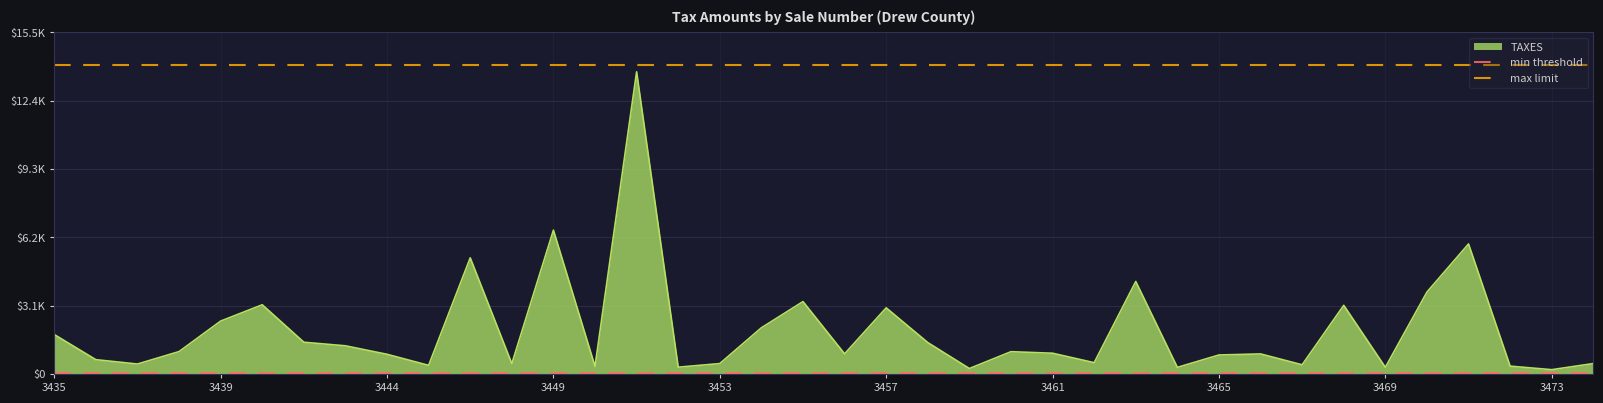

What is the difference between the highest and lowest values at 3439?

13950